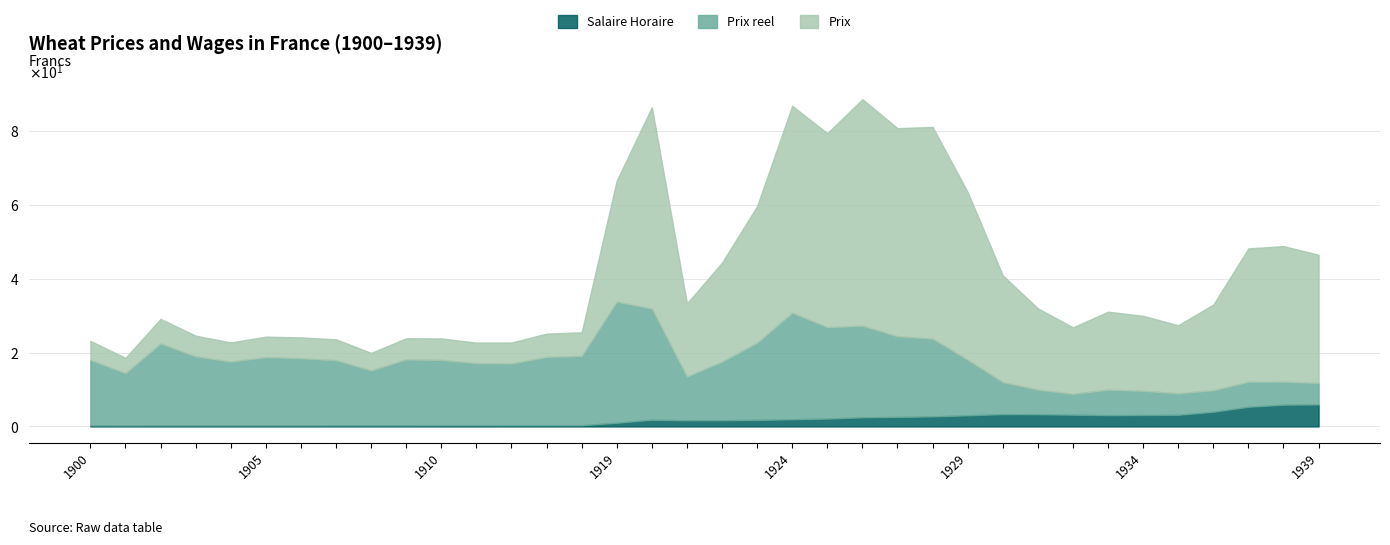

Does the chart have visible grid lines?

Yes